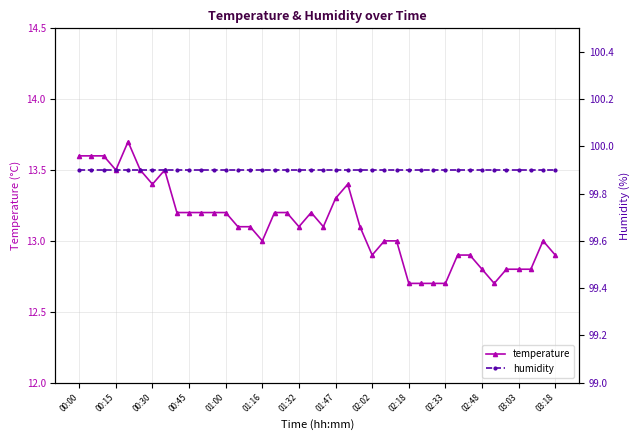

How many values in the temperature series are below 13?

13